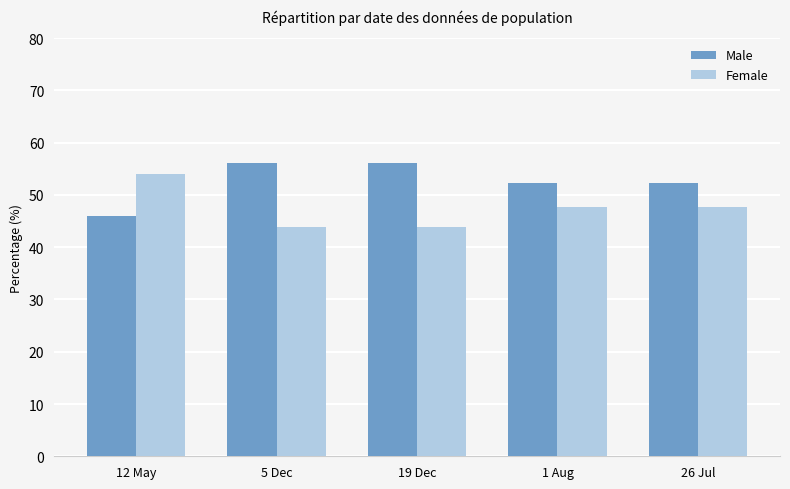

Reading right to left, what are all the values shown in this chart?

Male: 52.3	52.3	56.1	56.1	46.0
Female: 47.7	47.7	43.9	43.9	54.0